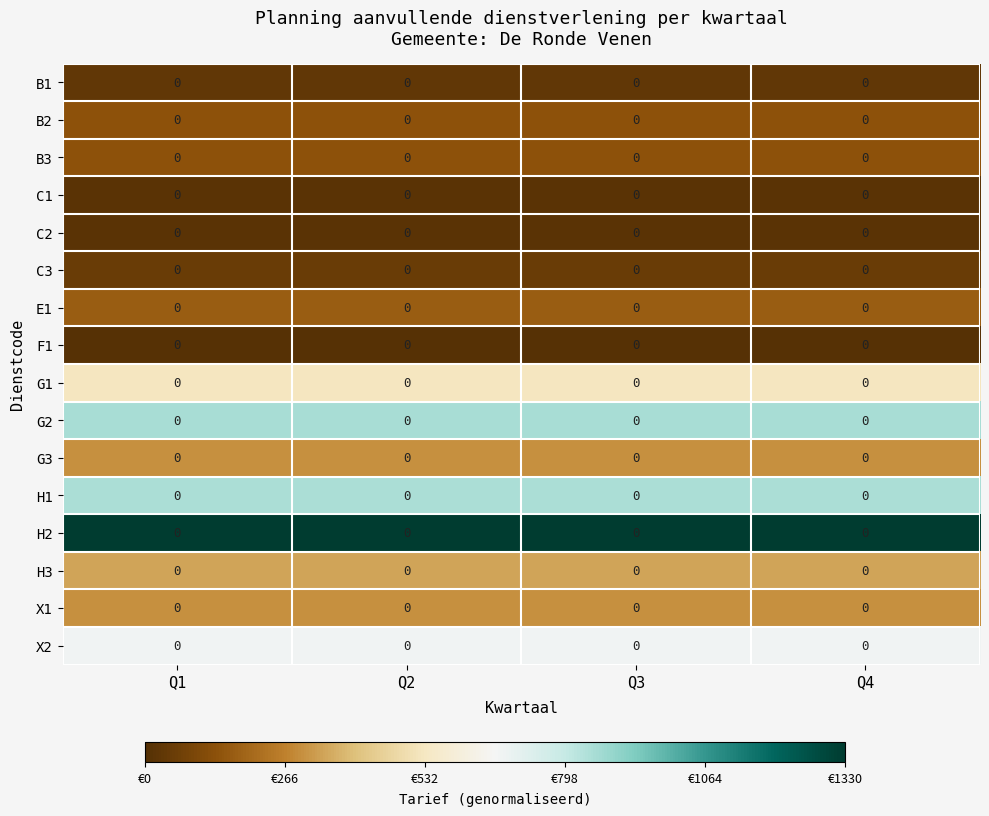

True or false: H1 has a value of 0.2 at Q3.

False